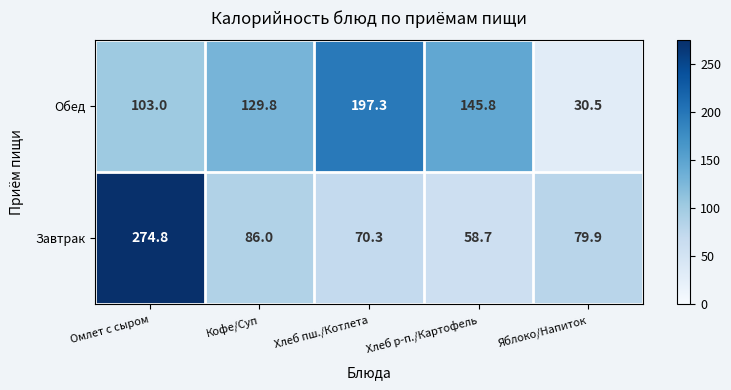

Reading right to left, transcribe all the data shown in this chart.

Обед: Яблоко/Напиток=30.5	Хлеб р-п./Картофель=145.8	Хлеб пш./Котлета=197.3	Кофе/Суп=129.8	Омлет с сыром=103.0
Завтрак: Яблоко/Напиток=79.9	Хлеб р-п./Картофель=58.7	Хлеб пш./Котлета=70.3	Кофе/Суп=86.0	Омлет с сыром=274.8